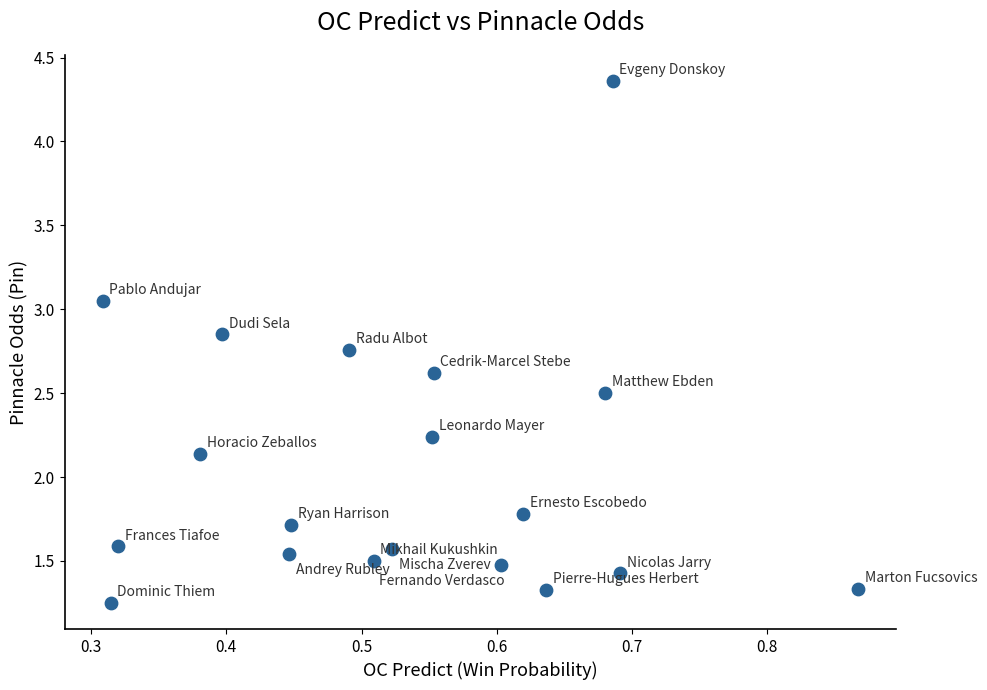

What is the range of Y values (max minus min)?

3.1